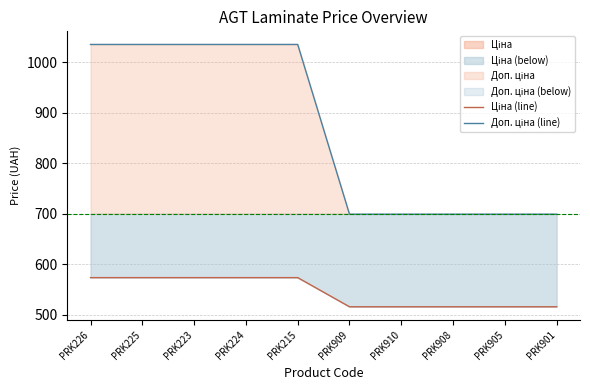

List the series in order of their peak value, lowest first.

Ціна (line), Доп. ціна (line)